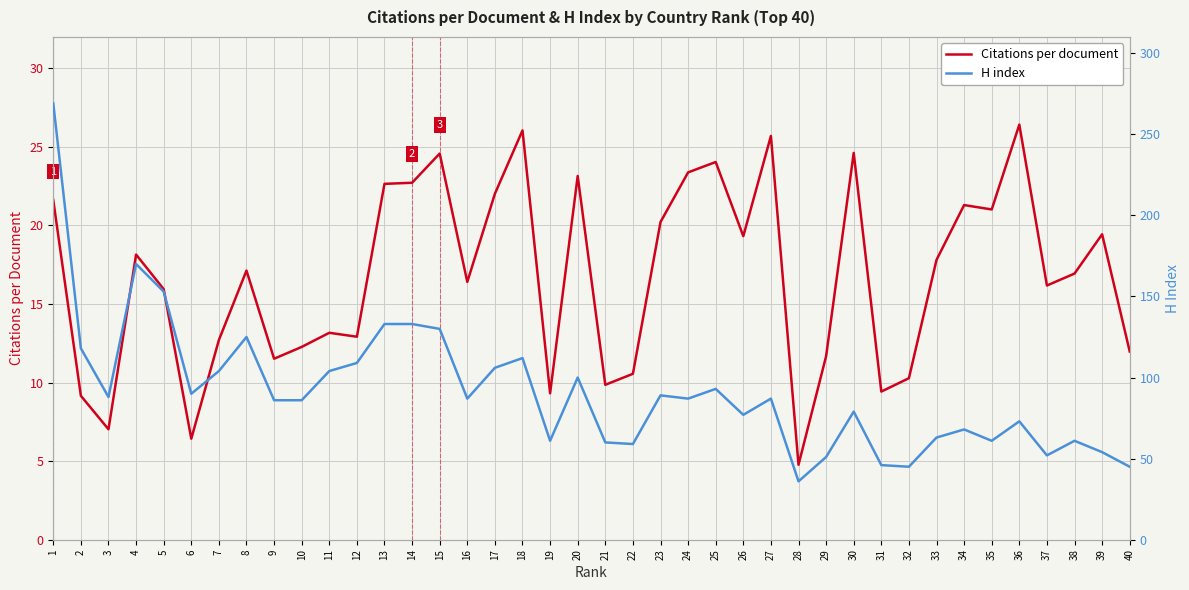

True or false: H index has a value of 96.2 at 39.

False